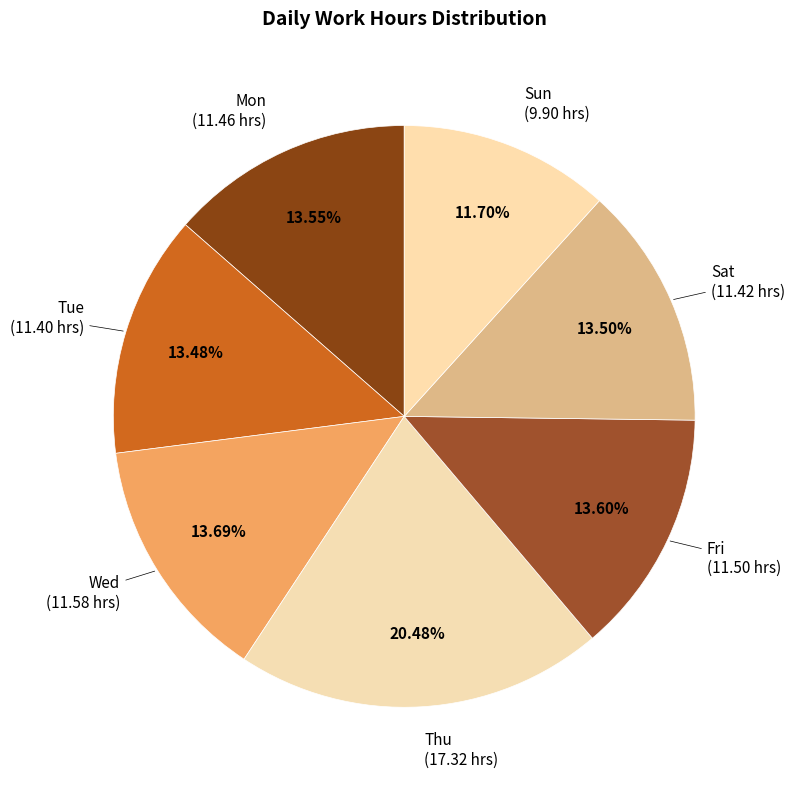

What percentage is the Tue slice, to the nearest percent?

13%